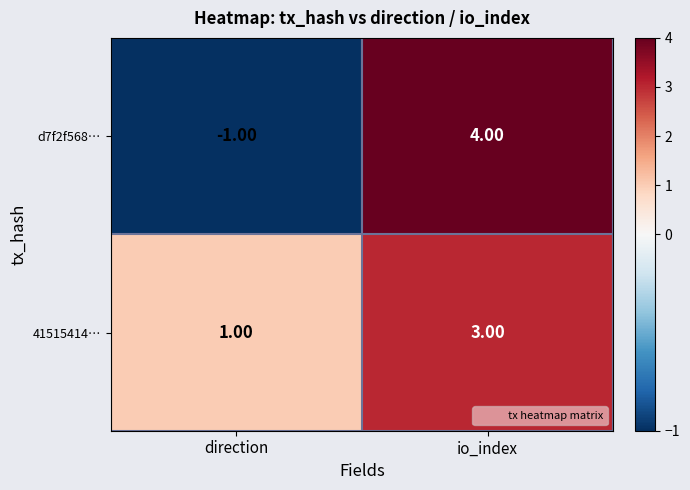

At which label is d7f2f568… closest to 1?

direction